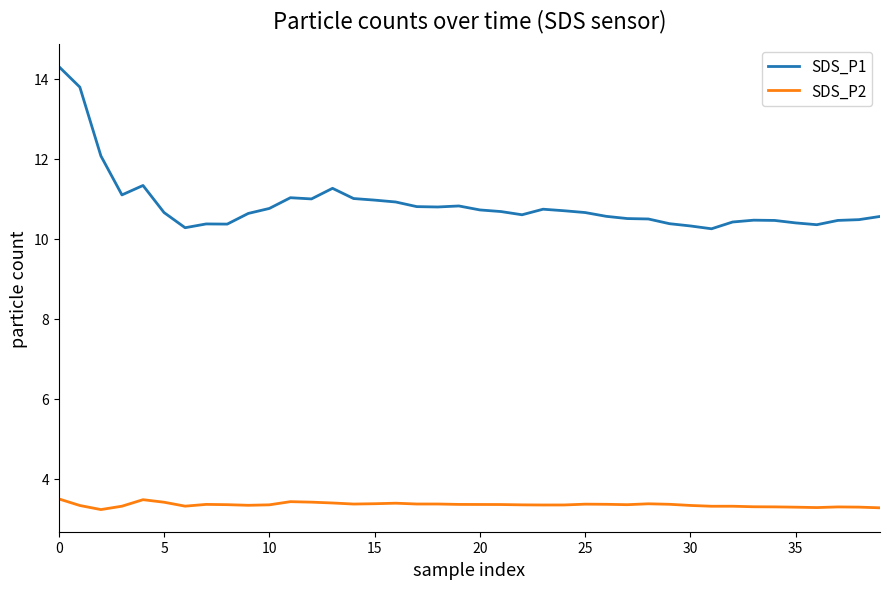

List the series in order of their overall mean, lowest first.

SDS_P2, SDS_P1